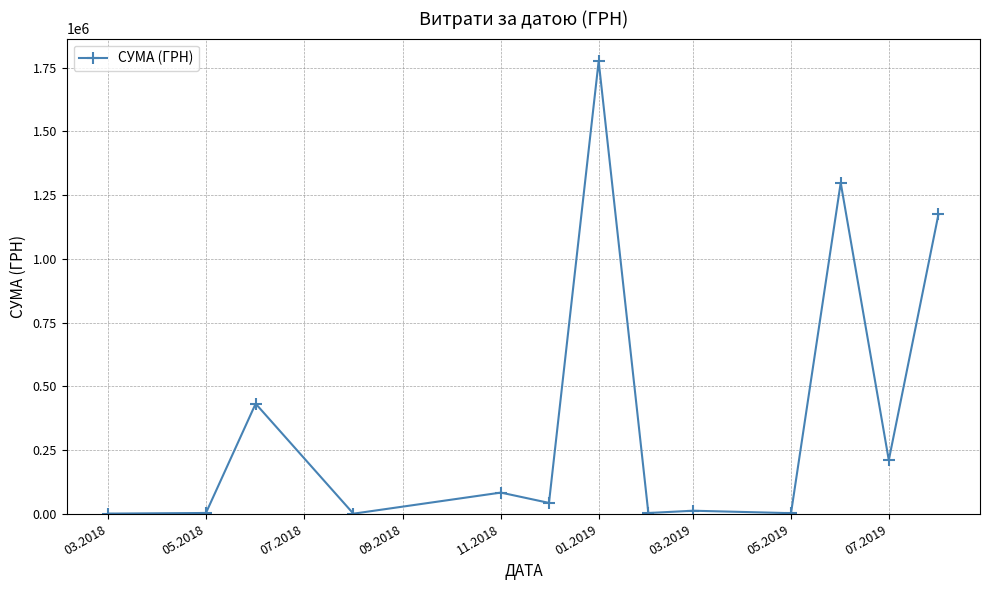

What is the average value?

387536.0